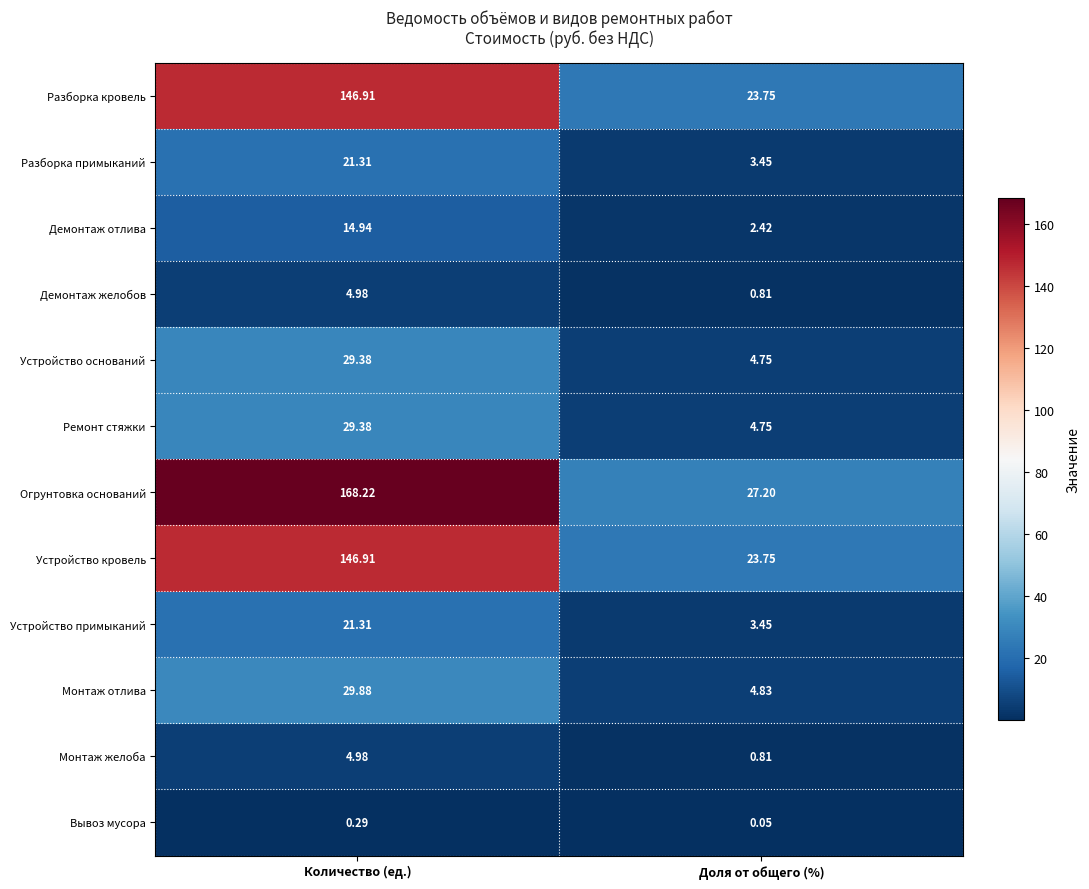

List the labels in order of Разборка кровель value, largest first.

Количество (ед.), Доля от общего (%)